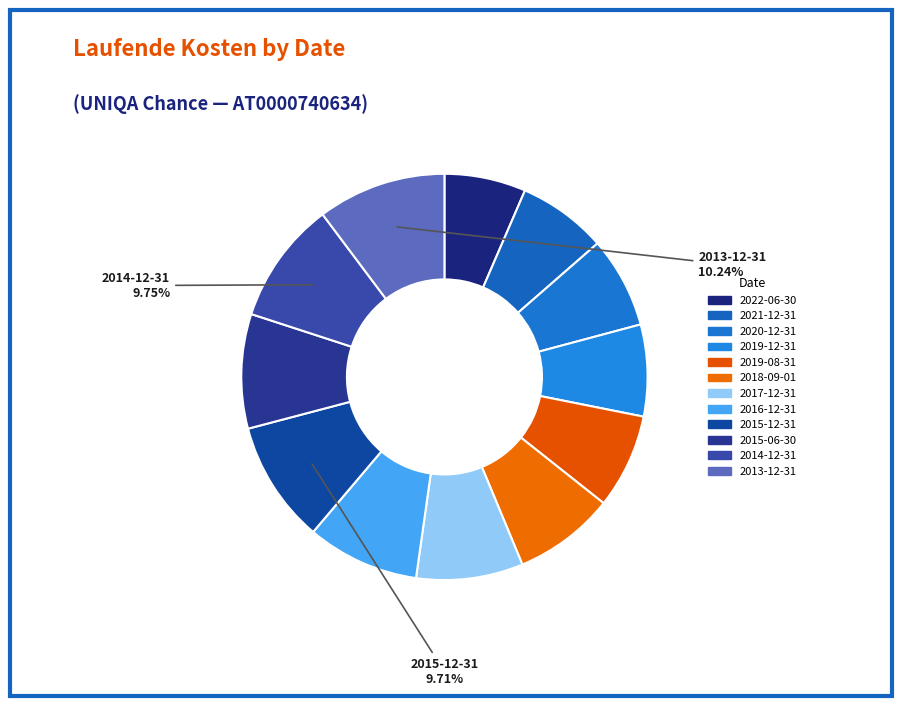

Rank the categories by value from highest to lowest.

2013-12-31, 2014-12-31, 2015-12-31, 2015-06-30, 2016-12-31, 2017-12-31, 2018-09-01, 2019-08-31, 2019-12-31, 2020-12-31, 2021-12-31, 2022-06-30